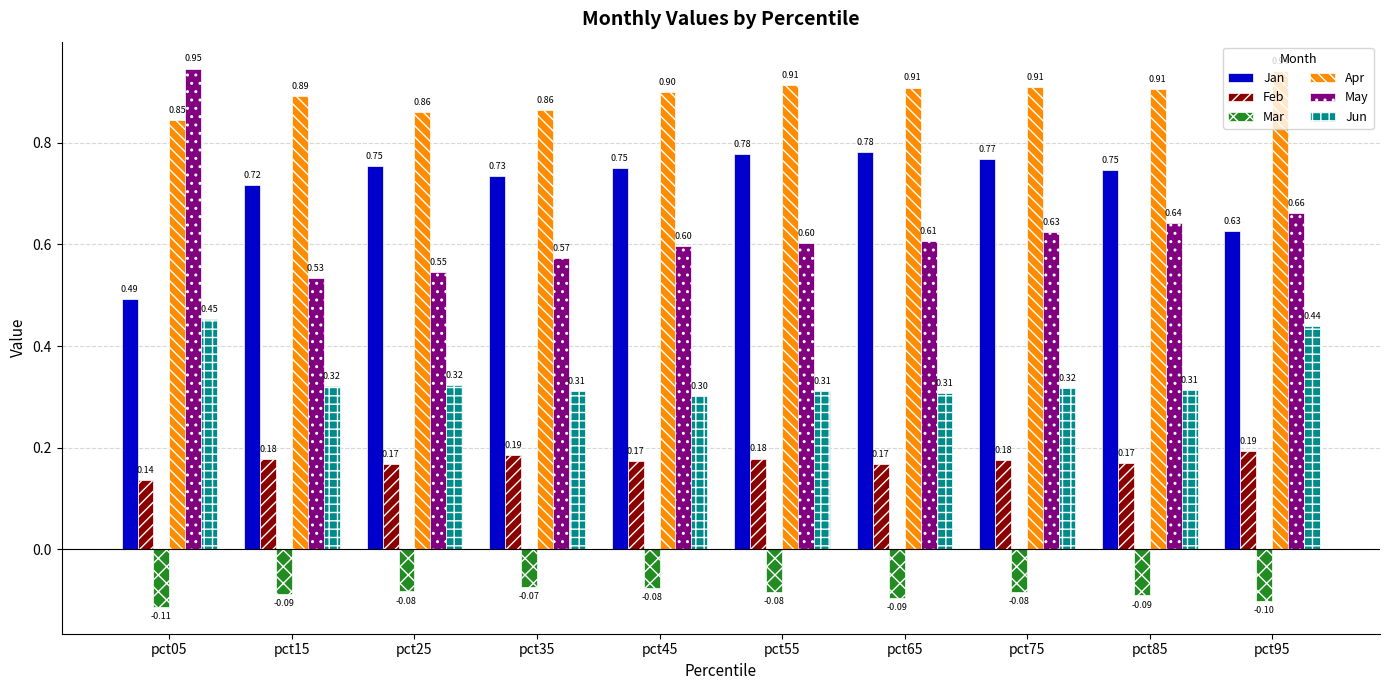

Count the Apr values in the range 0 to 1.

10